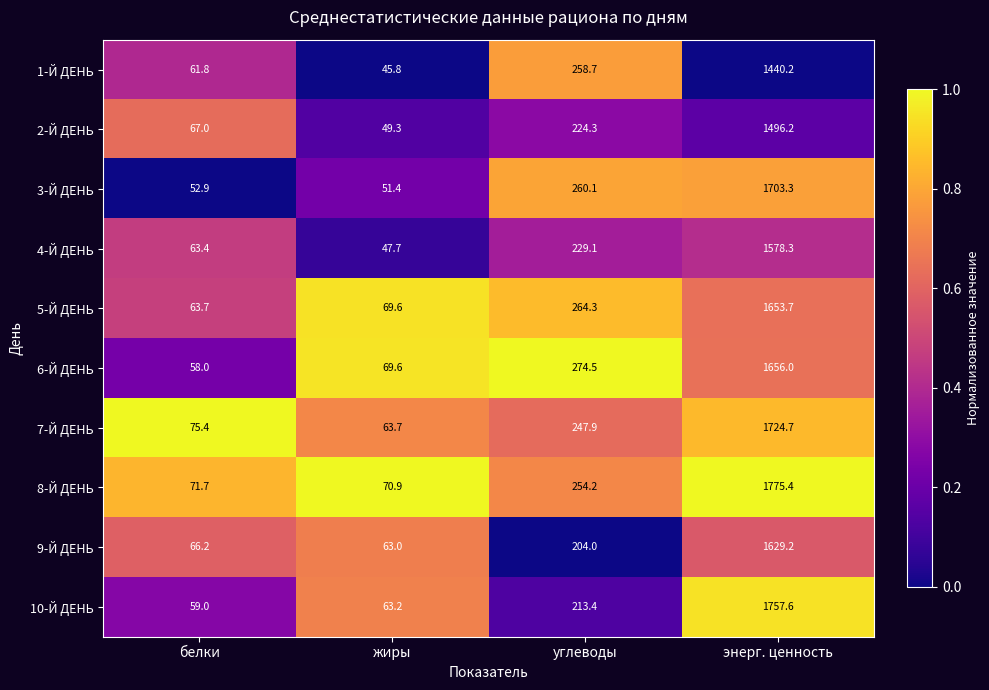

Which series changed the most between белки and углеводы?

6-Й ДЕНЬ